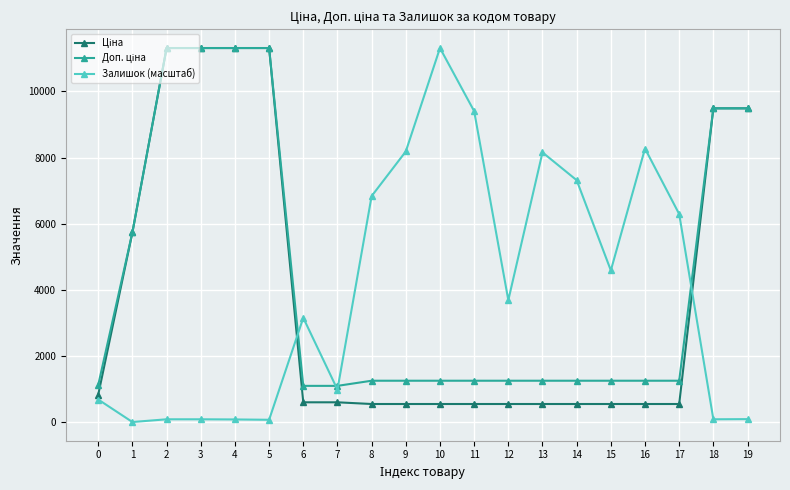

True or false: Залишок (масштаб) has more than 0 points higher than both neighbors.

True